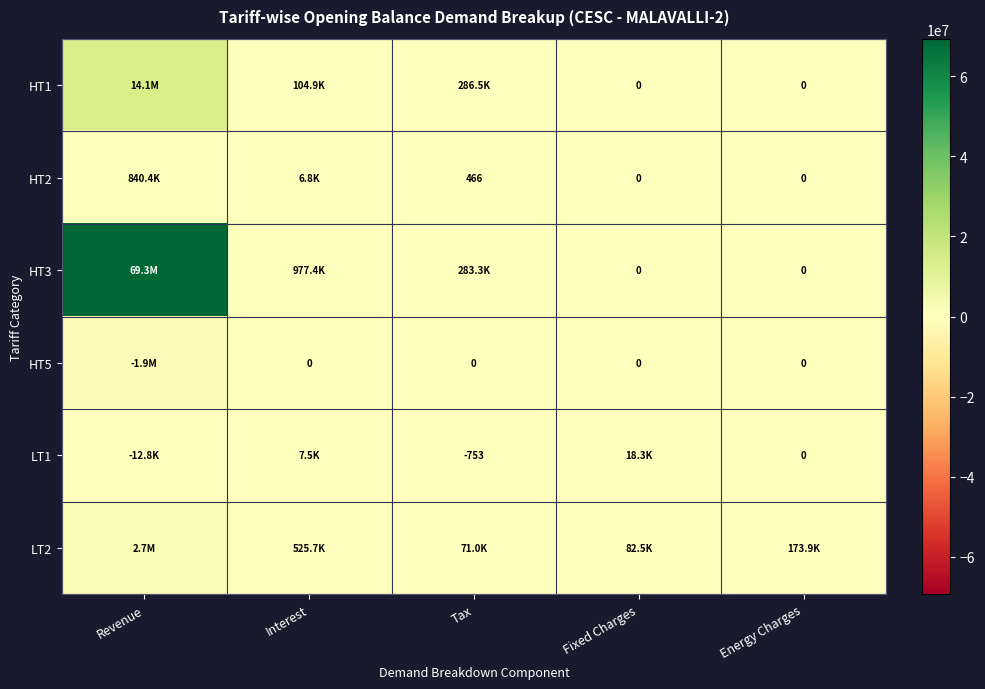

Which category has the lowest value in the HT3 series?

Fixed Charges